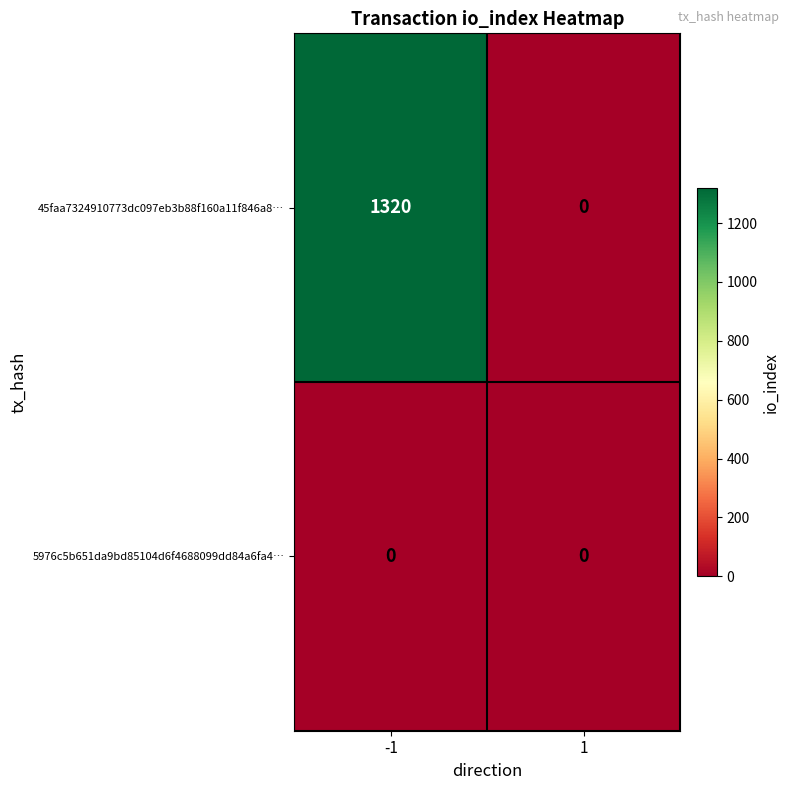

What is the spread (max minus min) of values at -1?

1320